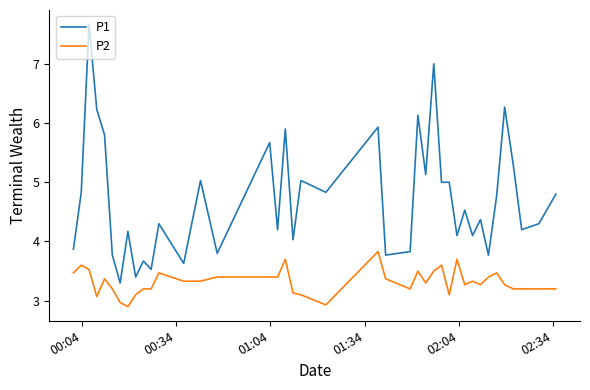

List the series in order of their peak value, highest first.

P1, P2